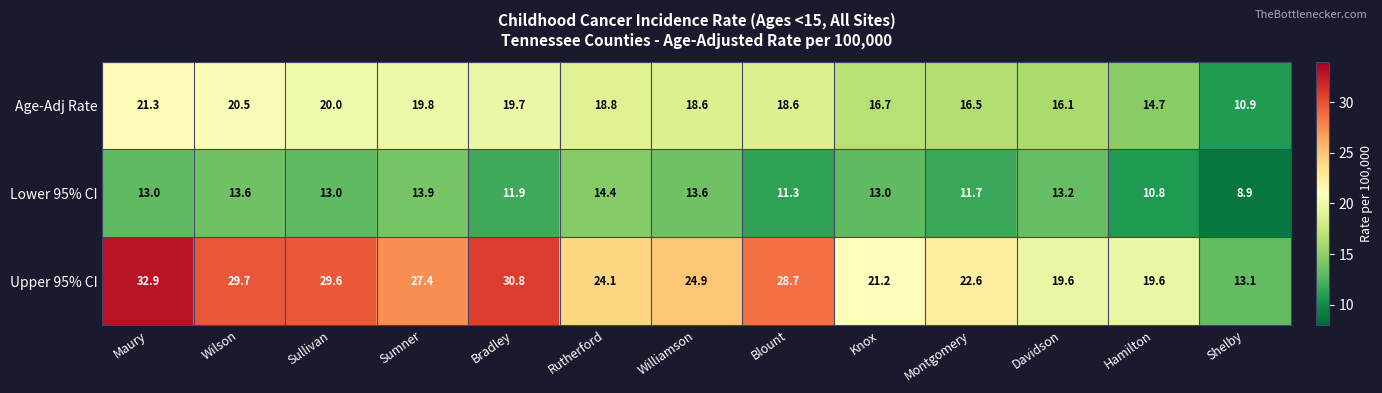

Is it true that Lower 95% CI equals 13.6 at Williamson?

True